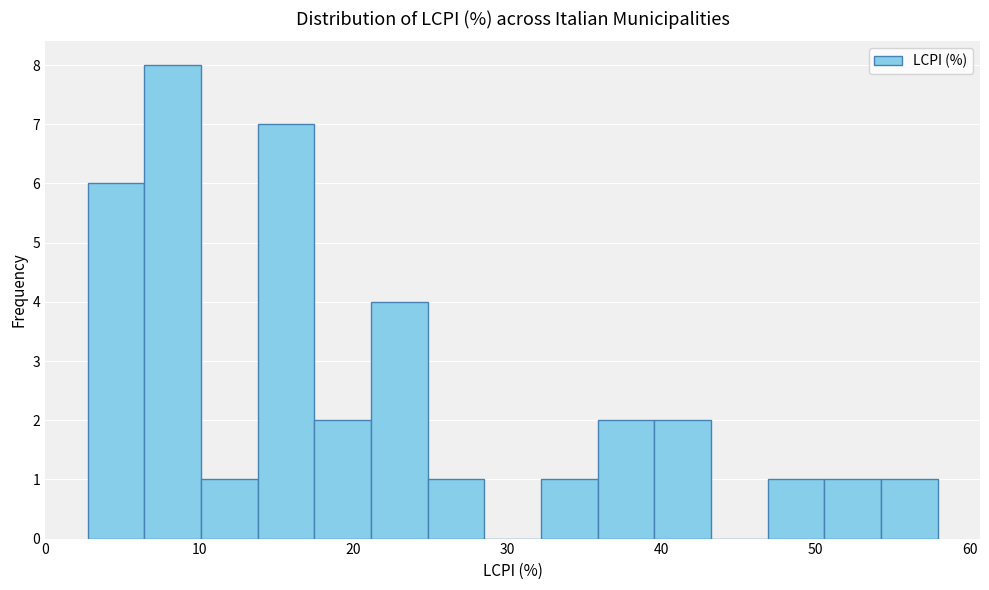

Around what value on the x-axis is the tallest bar? Give the approximate position of its centre, as read against the axis.

8